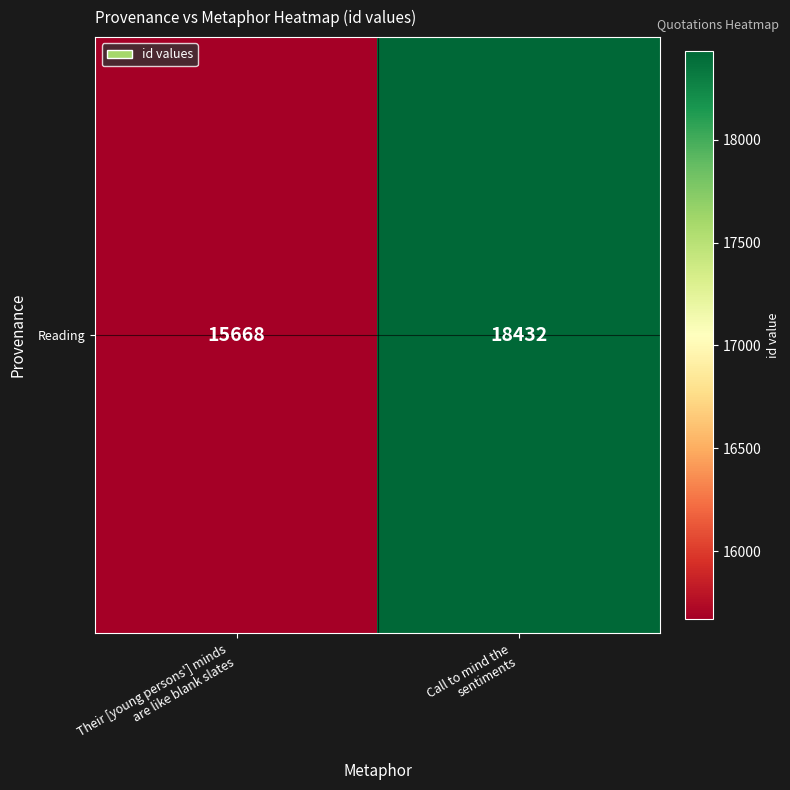

What is the difference between the values at Their [young persons'] minds
are like blank slates and Call to mind the
sentiments?

2764